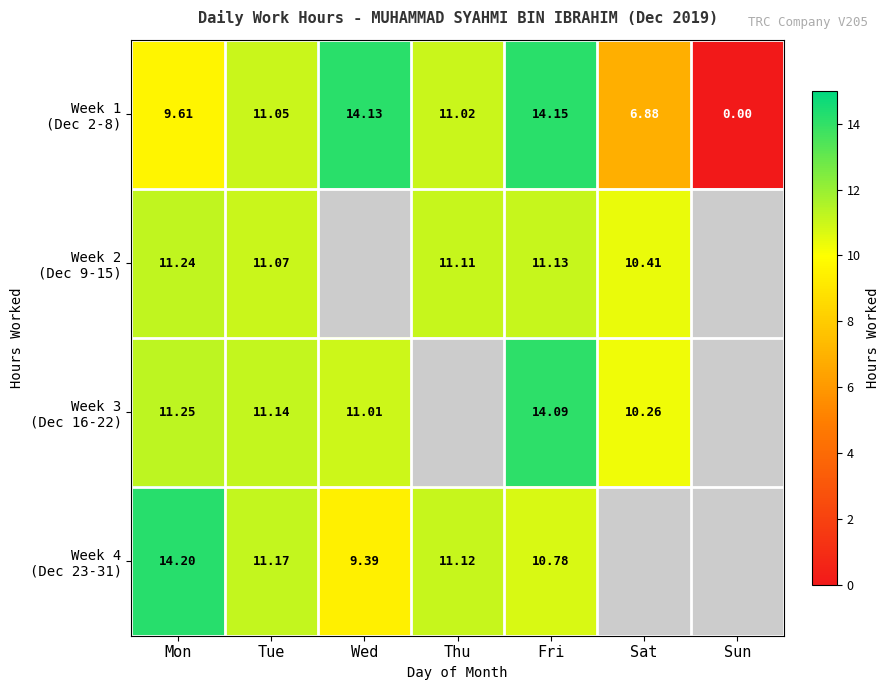

Between Mon and Fri, which series saw the biggest shift?

Week 1 (Dec 2-8)